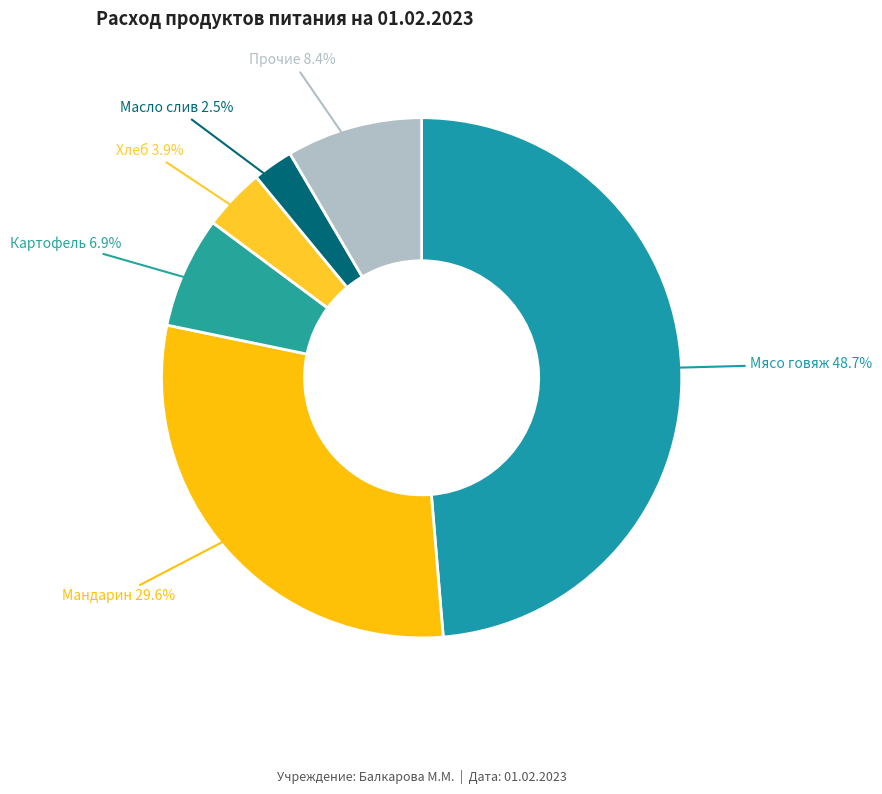

To the nearest percent, what is the difference between the largest and smallest slice percentages?

46%